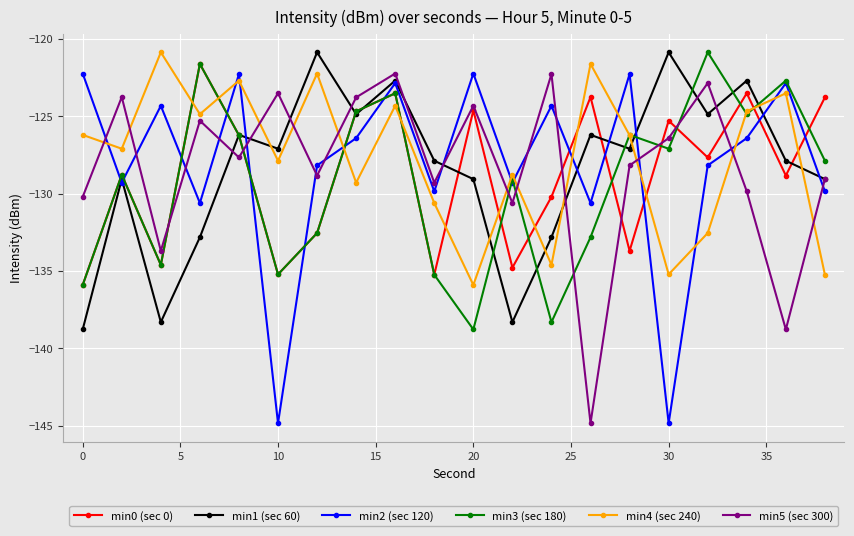

Which series ends up on top after the final intersection of min2 (sec 120) and min4 (sec 240)?

min2 (sec 120)